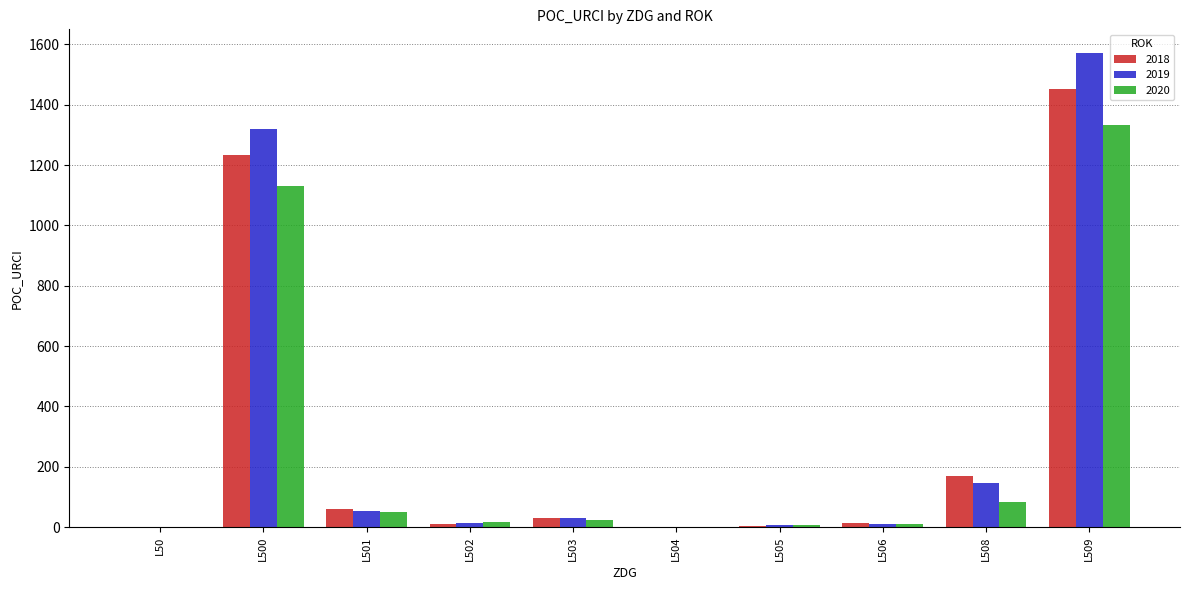

How many groups of bars are there?

10